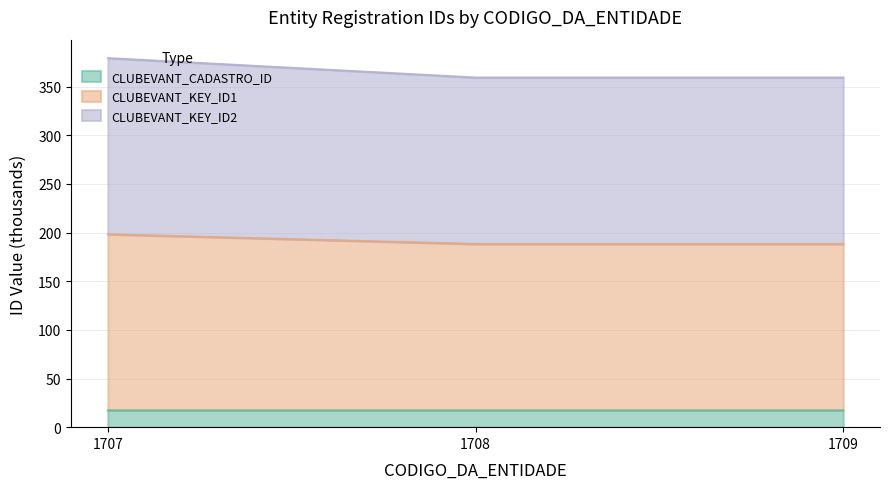

What is the highest value of the CLUBEVANT_CADASTRO_ID series?

17.2